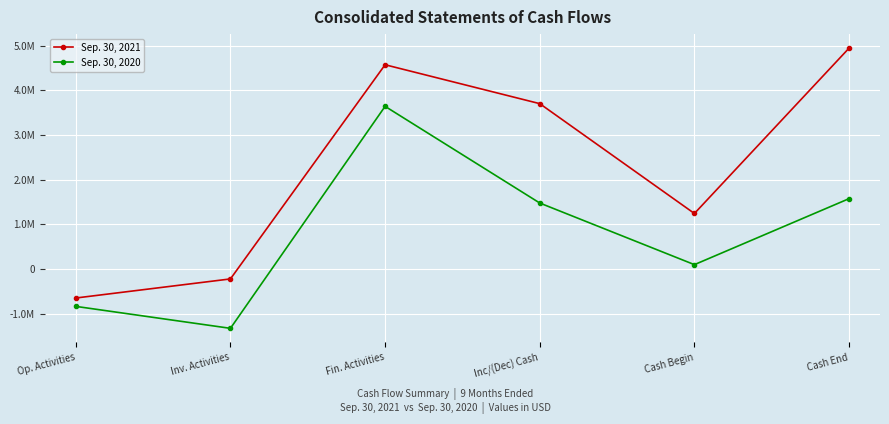

What is the spread (max minus min) of values at Fin. Activities?

930571